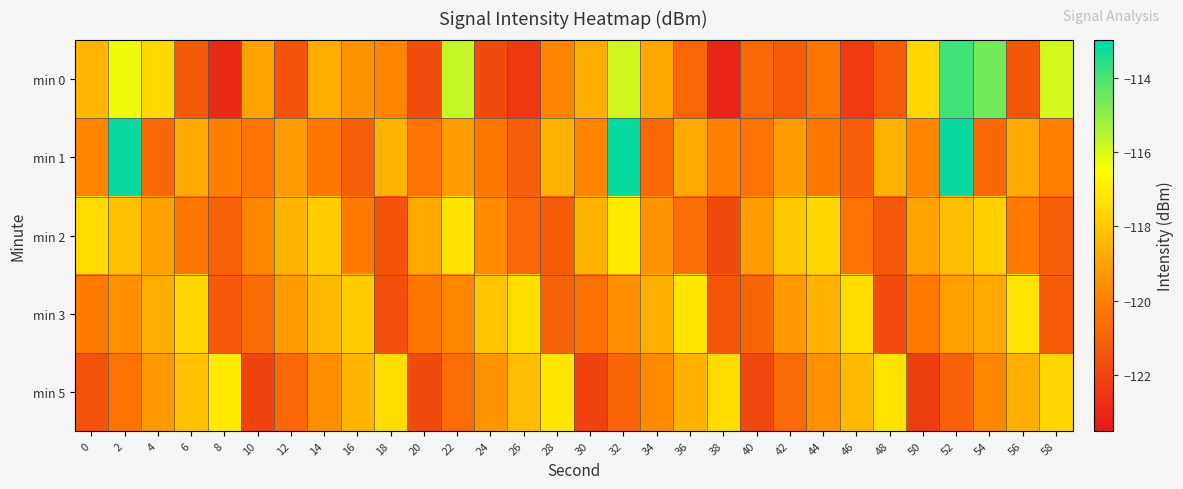

Reading left to right, extract all data points from this chart.

min 0: 0=-118.5	2=-116.2	4=-117.6	6=-121.3	8=-122.9	10=-119.0	12=-121.5	14=-118.8	16=-119.4	18=-119.8	20=-121.7	22=-115.7	24=-121.8	26=-122.4	28=-119.8	30=-118.7	32=-115.8	34=-118.9	36=-120.9	38=-123.1	40=-120.8	42=-121.2	44=-120.3	46=-122.3	48=-121.2	50=-117.6	52=-113.9	54=-114.6	56=-121.3	58=-115.9
min 1: 0=-119.9	2=-113.1	4=-120.8	6=-118.8	8=-120.0	10=-120.4	12=-119.2	14=-120.2	16=-121.1	18=-118.6	20=-120.4	22=-119.2	24=-120.2	26=-121.1	28=-118.6	30=-119.9	32=-113.1	34=-120.8	36=-118.8	38=-120.0	40=-120.4	42=-119.2	44=-120.2	46=-121.1	48=-118.6	50=-119.9	52=-113.1	54=-120.8	56=-118.8	58=-120.0
min 2: 0=-117.5	2=-118.2	4=-119.1	6=-120.3	8=-121.0	10=-119.8	12=-118.5	14=-117.9	16=-120.1	18=-121.5	20=-118.9	22=-117.3	24=-119.7	26=-120.8	28=-121.2	30=-118.6	32=-117.1	34=-119.4	36=-120.6	38=-121.8	40=-119.2	42=-118.0	44=-117.6	46=-120.4	48=-121.3	50=-119.0	52=-118.3	54=-117.8	56=-120.2	58=-121.1
min 3: 0=-120.1	2=-119.5	4=-118.8	6=-117.6	8=-121.3	10=-120.7	12=-119.2	14=-118.4	16=-117.9	18=-121.6	20=-120.3	22=-119.8	24=-118.1	26=-117.4	28=-121.0	30=-120.5	32=-119.6	34=-118.7	36=-117.2	38=-121.4	40=-120.9	42=-119.3	44=-118.6	46=-117.5	48=-121.7	50=-120.2	52=-119.1	54=-118.9	56=-117.3	58=-121.2
min 5: 0=-121.5	2=-120.4	4=-119.3	6=-118.2	8=-117.1	10=-122.0	12=-120.8	14=-119.6	16=-118.5	18=-117.4	20=-121.8	22=-120.6	24=-119.4	26=-118.3	28=-117.2	30=-122.1	32=-120.9	34=-119.7	36=-118.6	38=-117.5	40=-121.9	42=-120.7	44=-119.5	46=-118.4	48=-117.3	50=-122.2	52=-121.0	54=-119.8	56=-118.7	58=-117.6